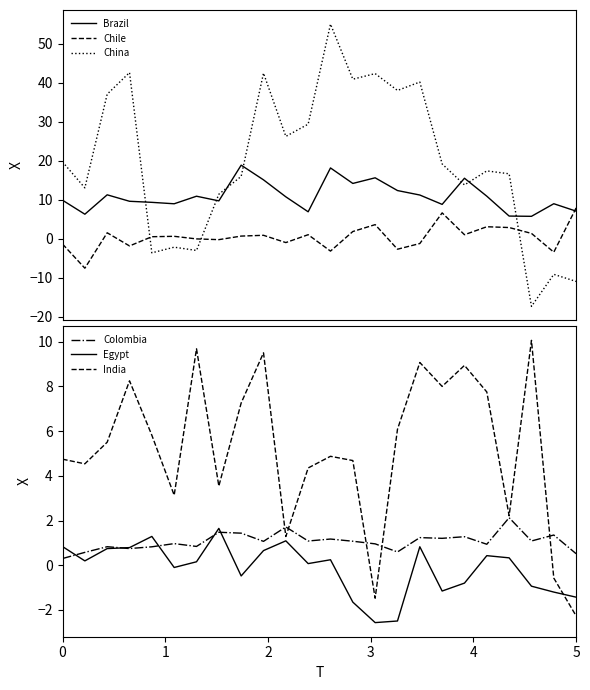

Where is China nearest to the value 18?

19